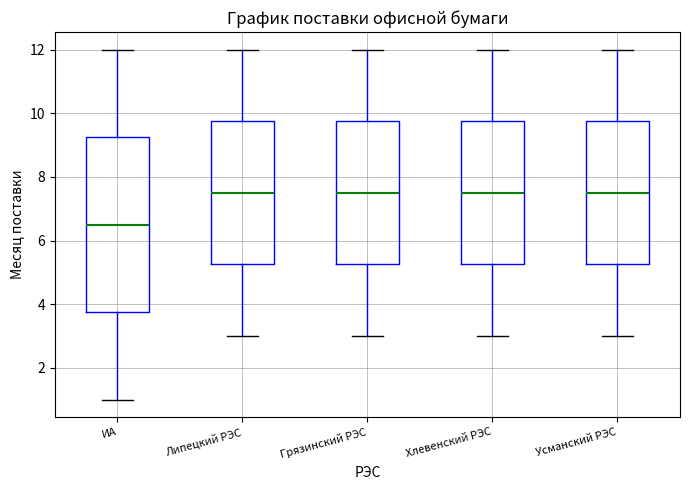

Reading left to right, read every box against the y-axis: the position of its median line, the range the box covers, and the ends of its whiskers. The values are not printed on the chart, so give them approximately, as read against the axis.

ИА: median 6.6, box 3.8 to 9.2, whiskers 1.0 to 12.0
Липецкий РЭС: median 7.6, box 5.2 to 9.8, whiskers 3.0 to 12.0
Грязинский РЭС: median 7.6, box 5.2 to 9.8, whiskers 3.0 to 12.0
Хлевенский РЭС: median 7.6, box 5.2 to 9.8, whiskers 3.0 to 12.0
Усманский РЭС: median 7.6, box 5.2 to 9.8, whiskers 3.0 to 12.0